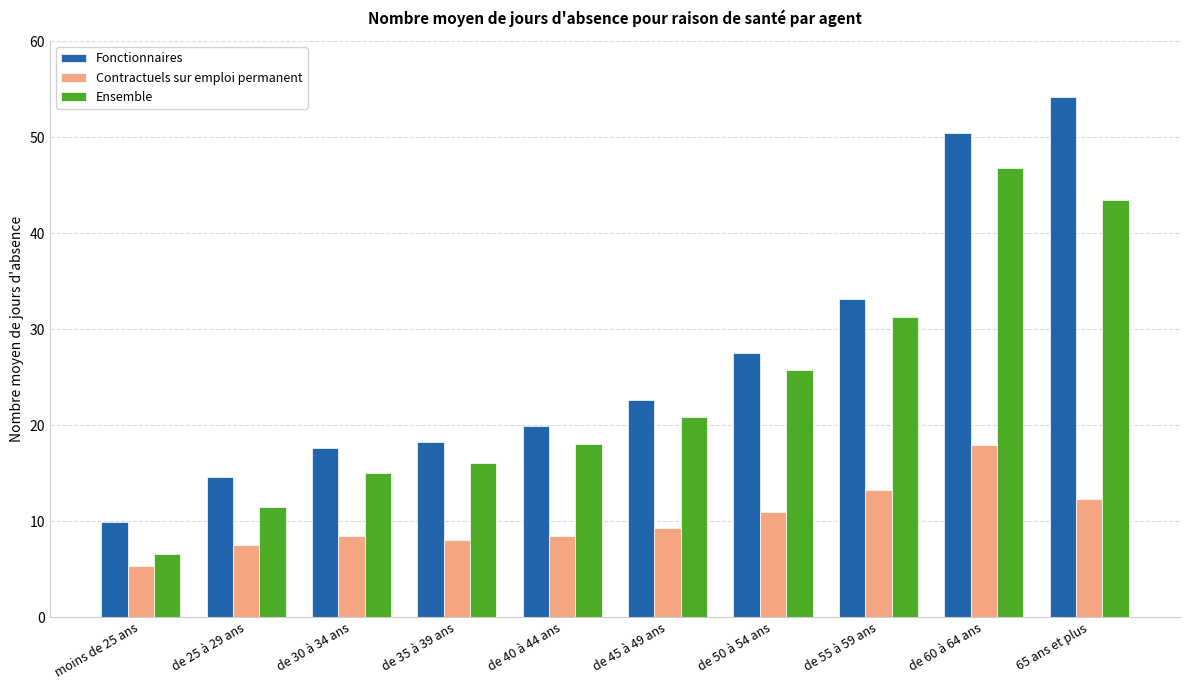

List the labels in order of Ensemble value, smallest first.

moins de 25 ans, de 25 à 29 ans, de 30 à 34 ans, de 35 à 39 ans, de 40 à 44 ans, de 45 à 49 ans, de 50 à 54 ans, de 55 à 59 ans, 65 ans et plus, de 60 à 64 ans